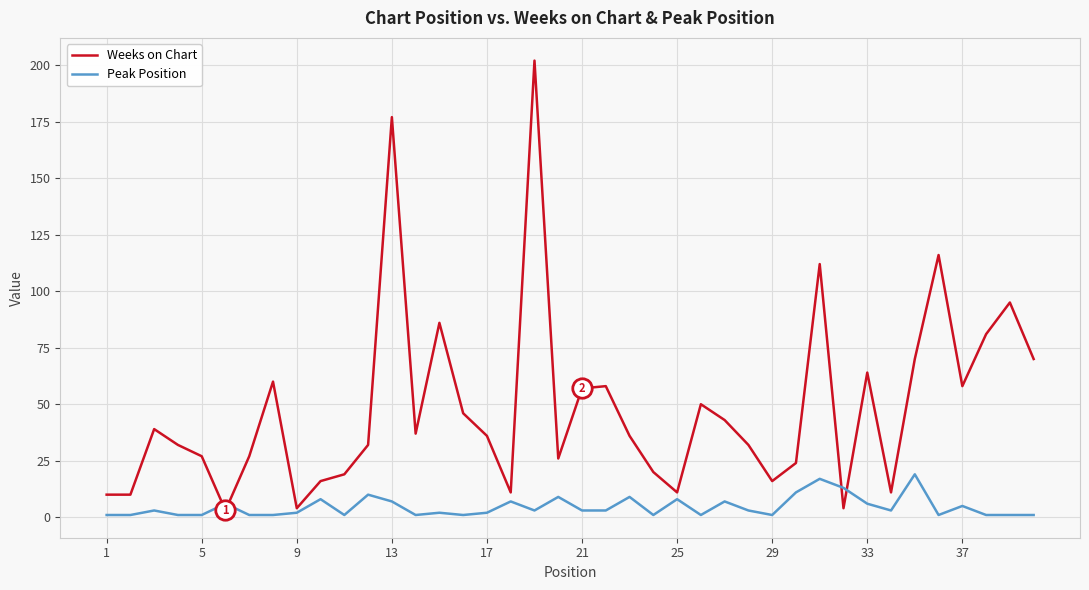

What are all the series names shown in the legend?

Weeks on Chart, Peak Position